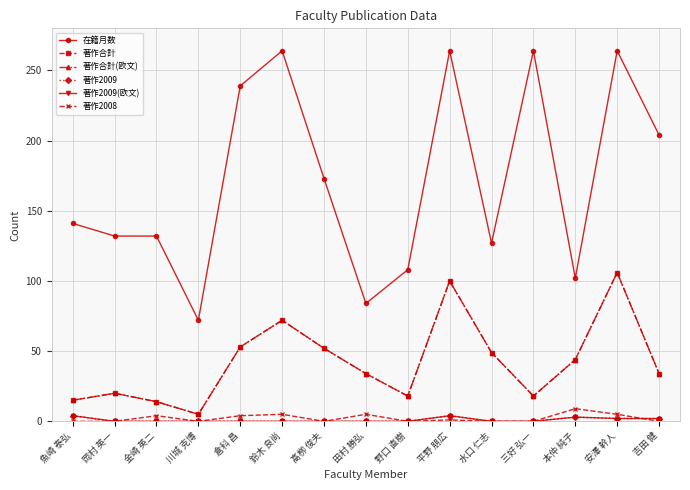

Is it true that 著作2008 equals 3 at 野口 直樹?

False